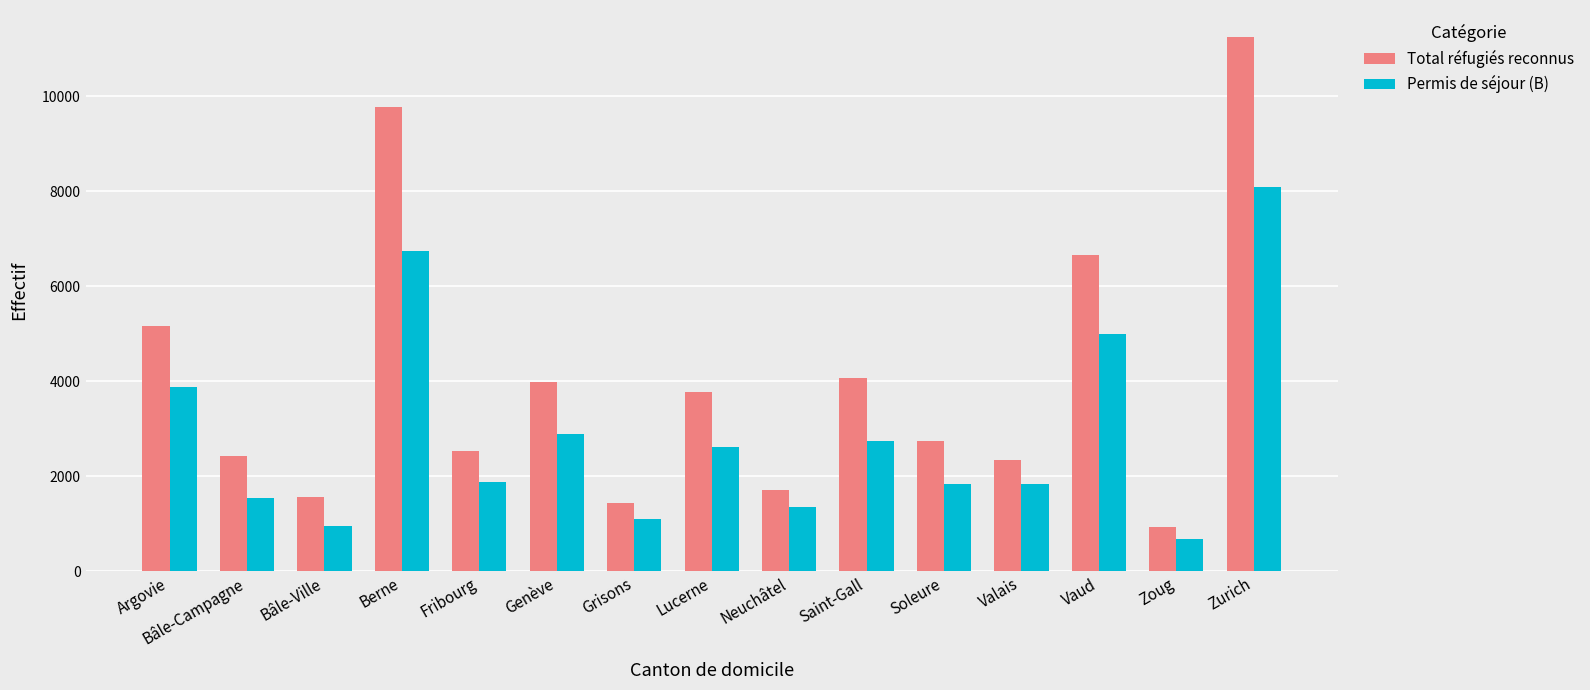

What is the difference between the second highest and second lowest values in the Permis de séjour (B) series?

5786